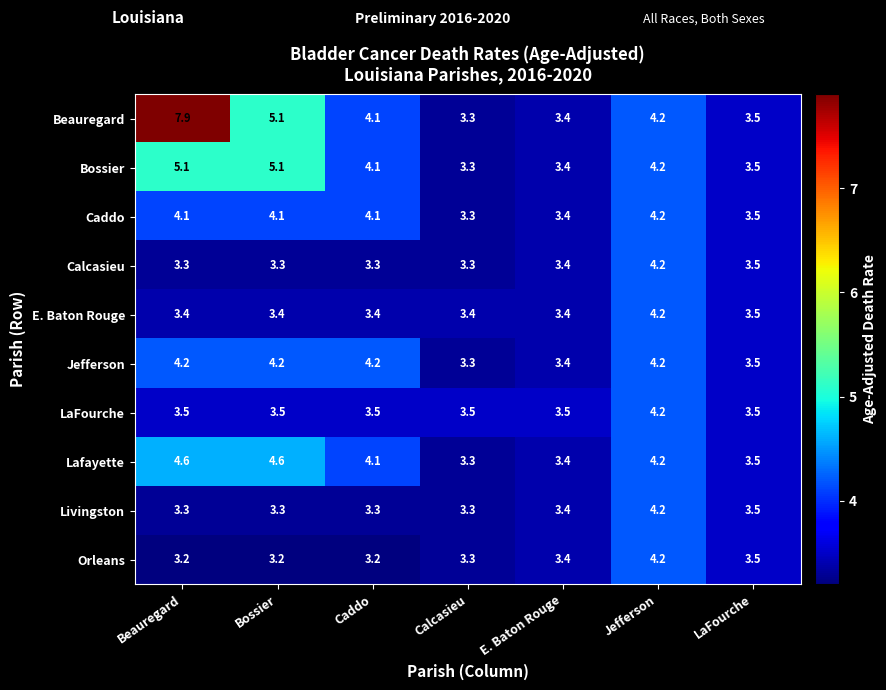

The value of Livingston at Beauregard is 3.3. True or false?

True